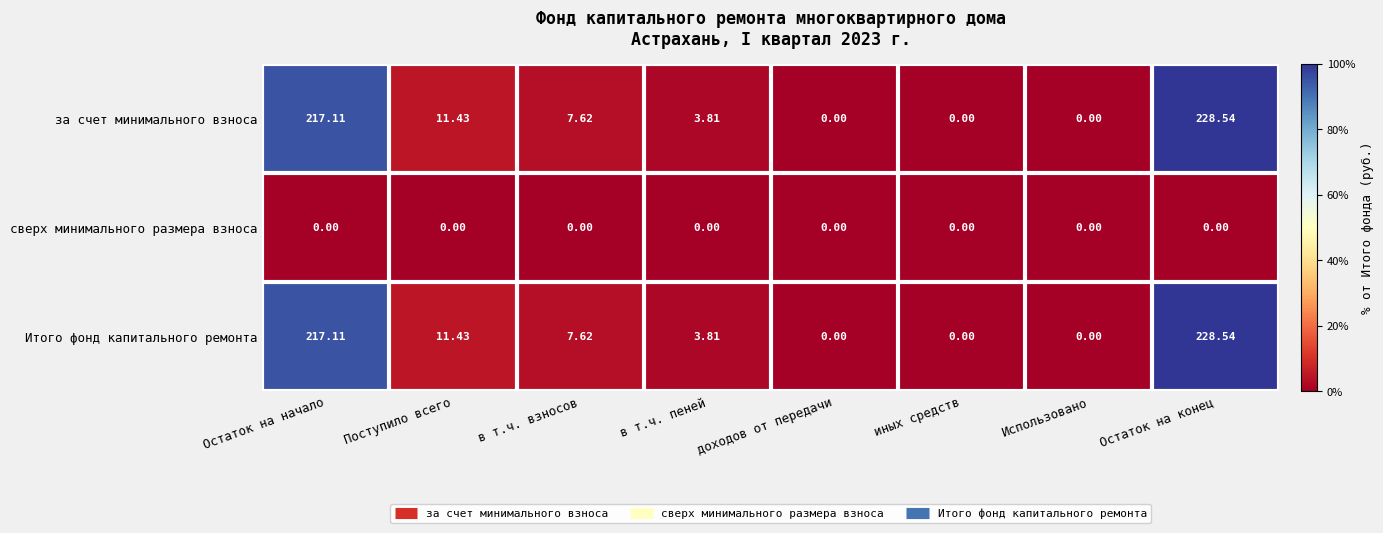

What is the maximum value shown in the chart?

228.5